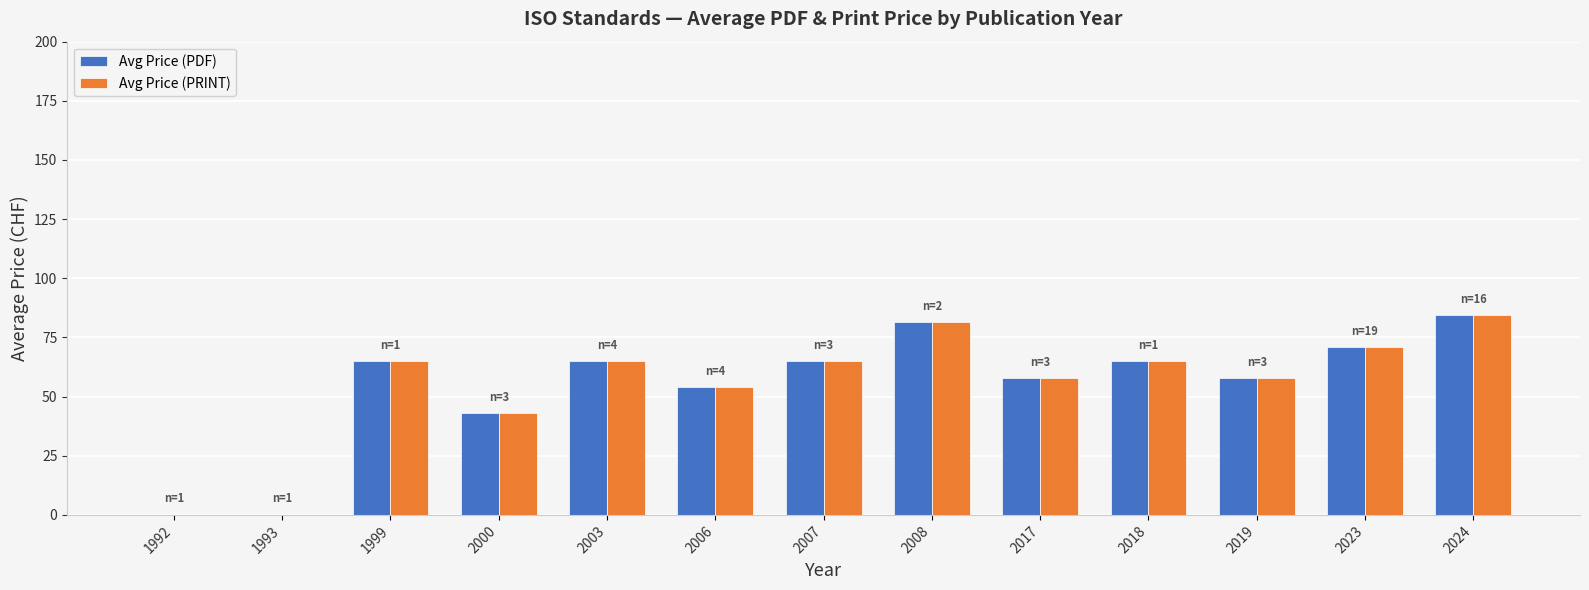

Reading left to right, extract all data points from this chart.

Avg Price (PDF): 0.0	0.0	65.0	43.0	65.0	54.0	65.0	81.5	57.7	65.0	57.7	70.8	84.4
Avg Price (PRINT): 0.0	0.0	65.0	43.0	65.0	54.0	65.0	81.5	57.7	65.0	57.7	70.8	84.4